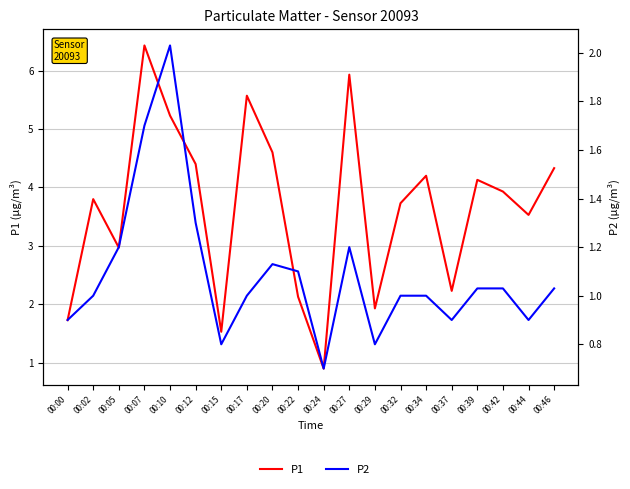

Is it true that P2 equals 0.7 at 00:27?

False